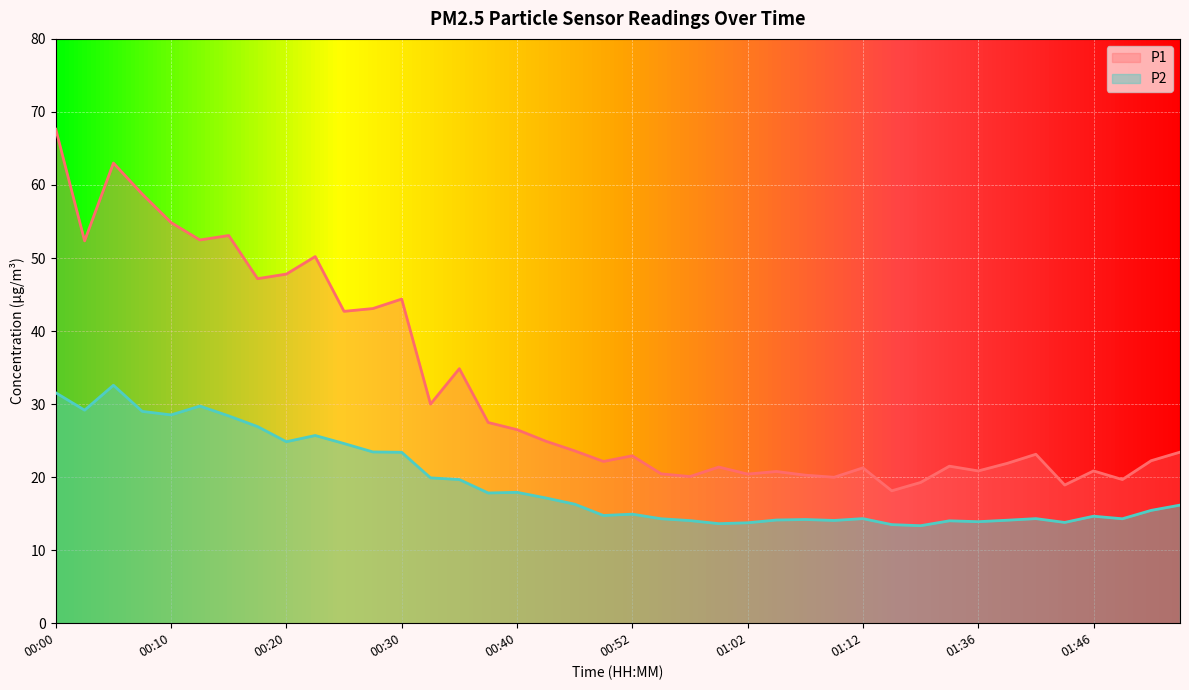

Between 00:20 and 01:10, which series saw the biggest shift?

P1